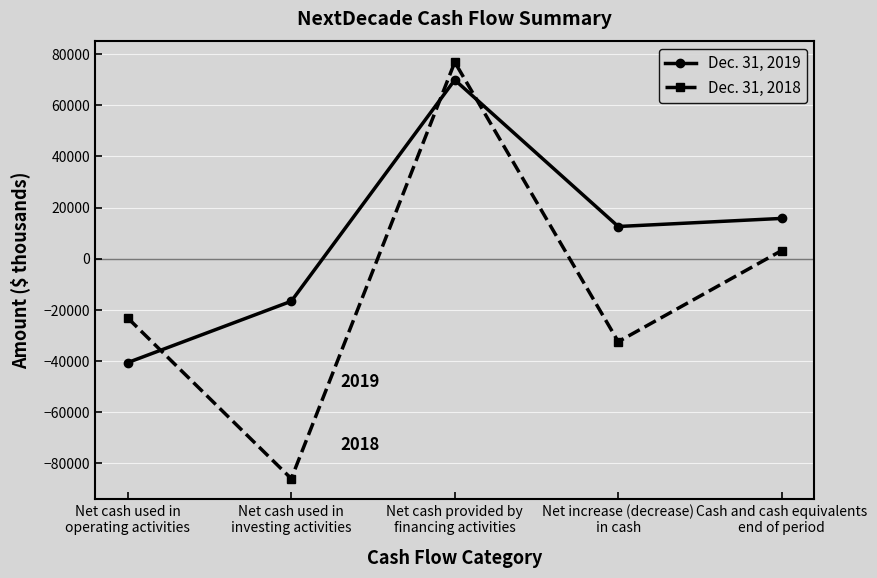

What is the approximate value of Dec. 31, 2019 at Net increase (decrease)
in cash, to the nearest 50?

12550